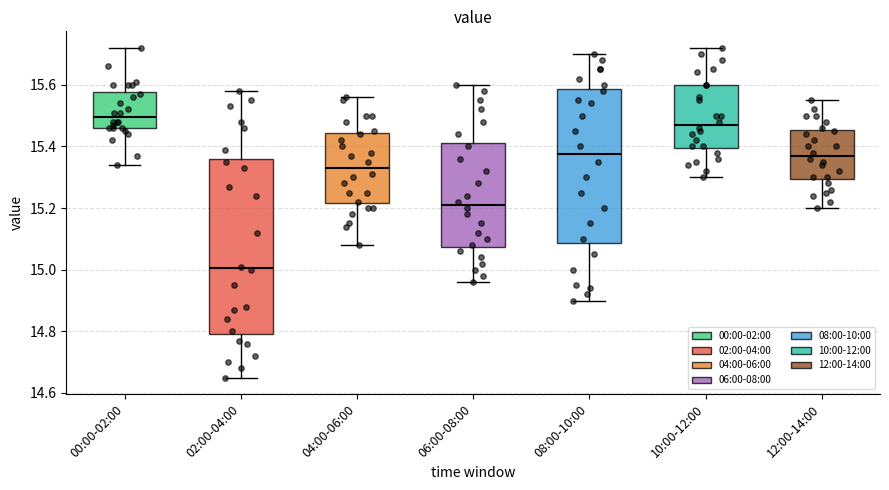

Where is the lower edge of the box for 00:00-02:00 on the y-axis? The values are not printed on the chart, so give them approximately, as read against the axis.

15.46